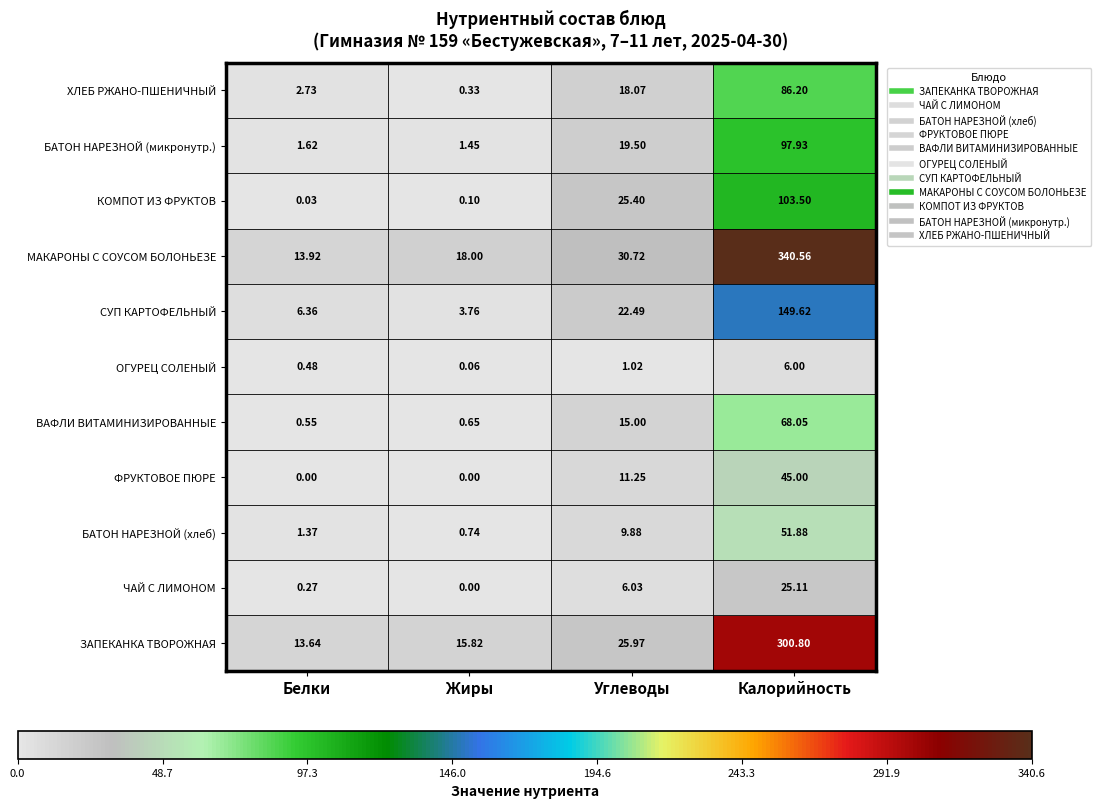

Rank the categories by КОМПОТ ИЗ ФРУКТОВ value from lowest to highest.

Белки, Жиры, Углеводы, Калорийность